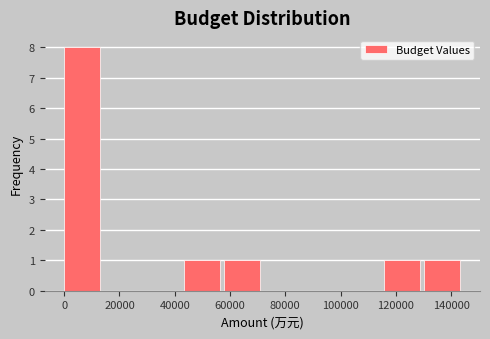

How tall is the bar that spans 58000 to 72000 on the x-axis? Neither the bar edges nor the heights are printed on the chart, so give them approximately, as read against the axes.

1